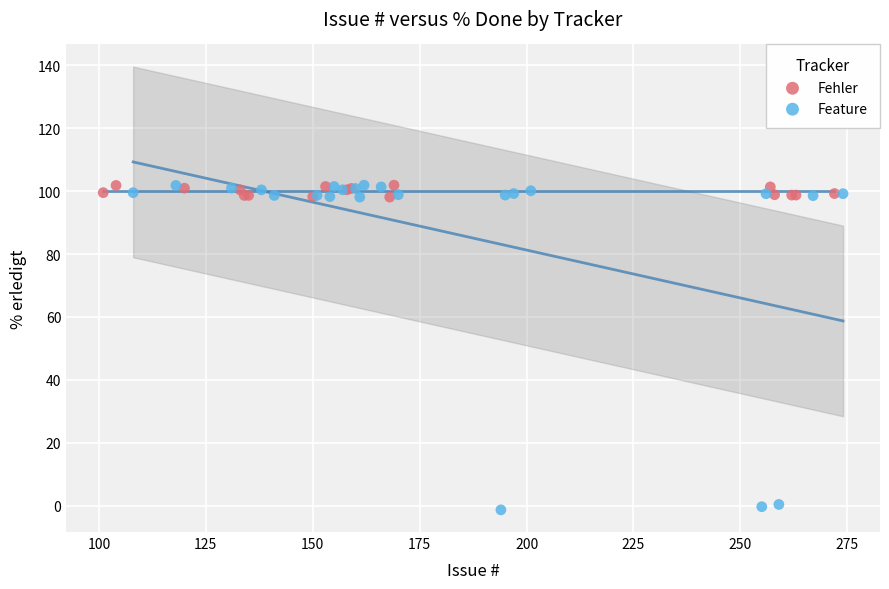

Which series has the widest spread of Y values?

Feature